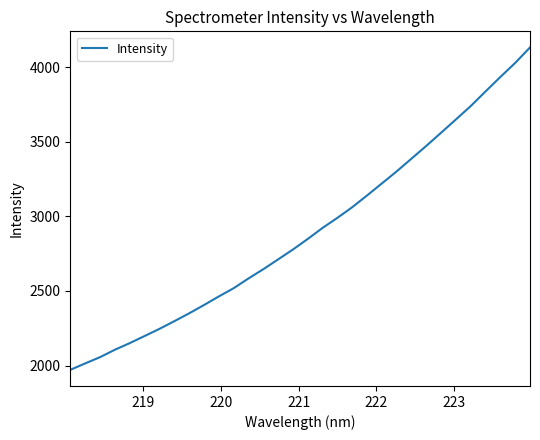

What is the minimum value shown in the chart?

1971.2